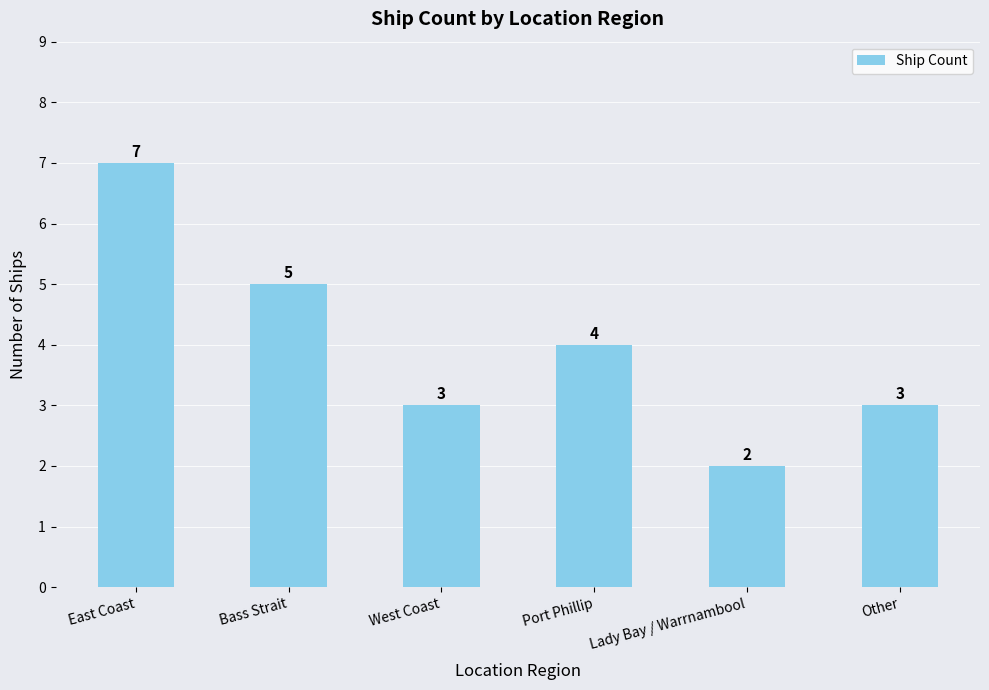

Reading right to left, transcribe all the data shown in this chart.

Other=3	Lady Bay / Warrnambool=2	Port Phillip=4	West Coast=3	Bass Strait=5	East Coast=7